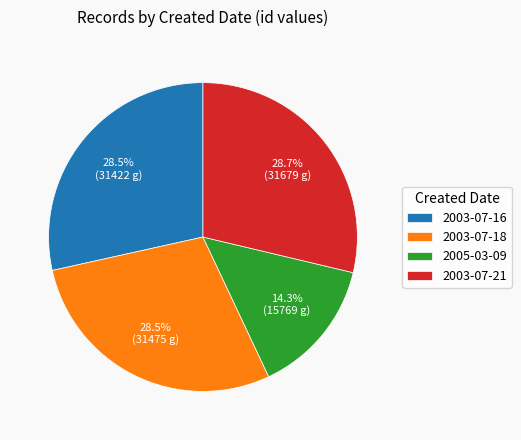

To the nearest percent, what portion does 2003-07-21 represent?

29%